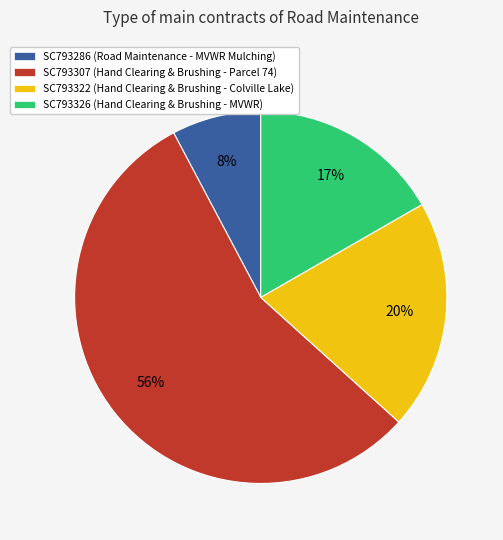

Rank the categories by value from lowest to highest.

SC793286, SC793326, SC793322, SC793307